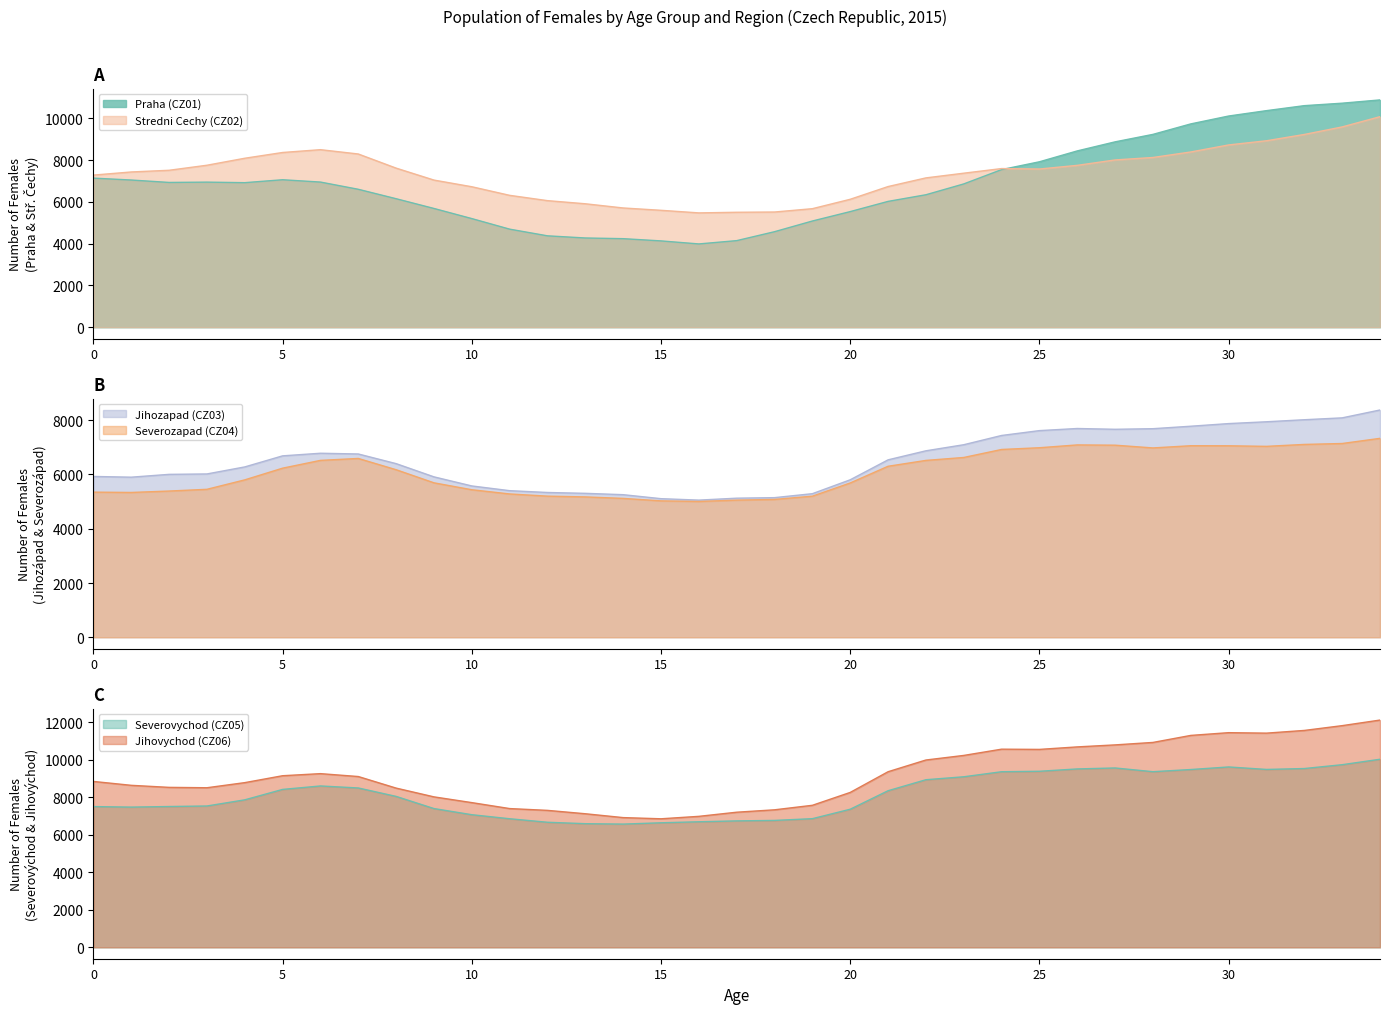

How many values in the Jihozapad (CZ03) series are below 6399?

17